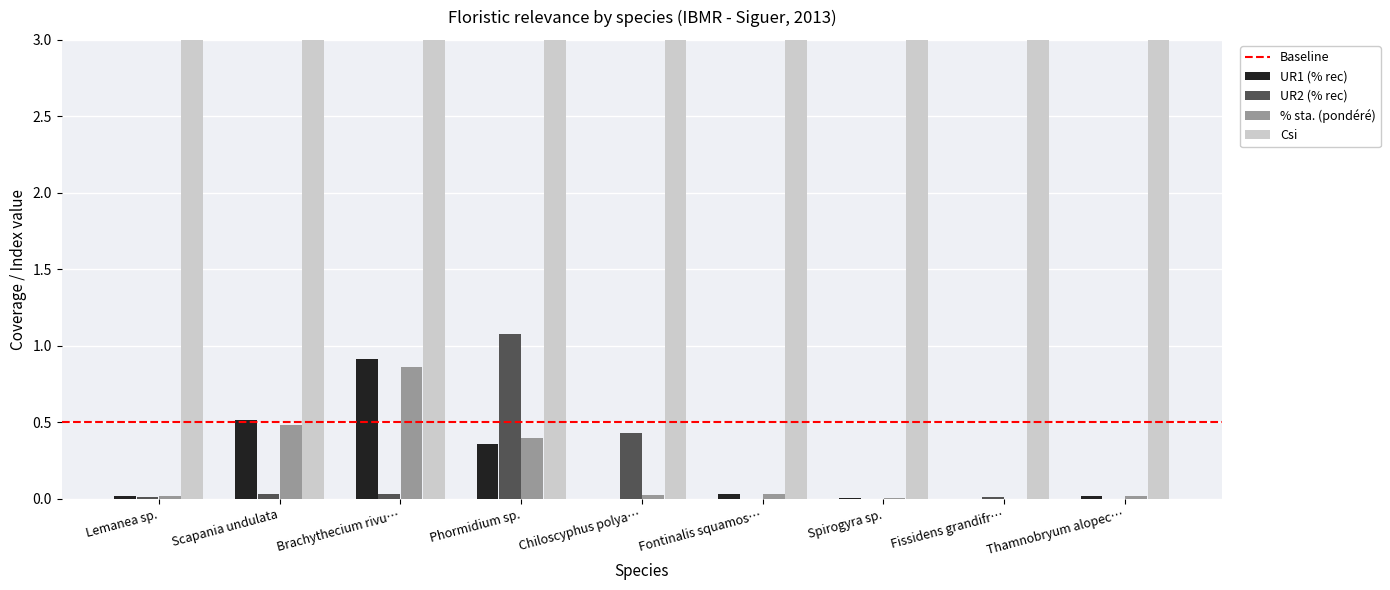

What position from the right is Chiloscyphus polya…?

5